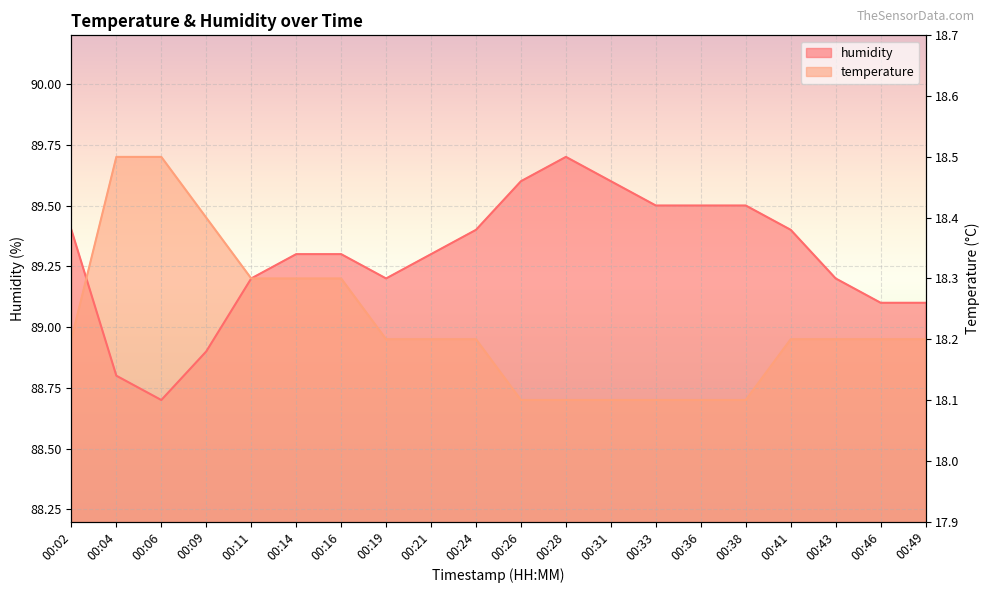

The value of temperature at 00:38 is 88.7. True or false?

True